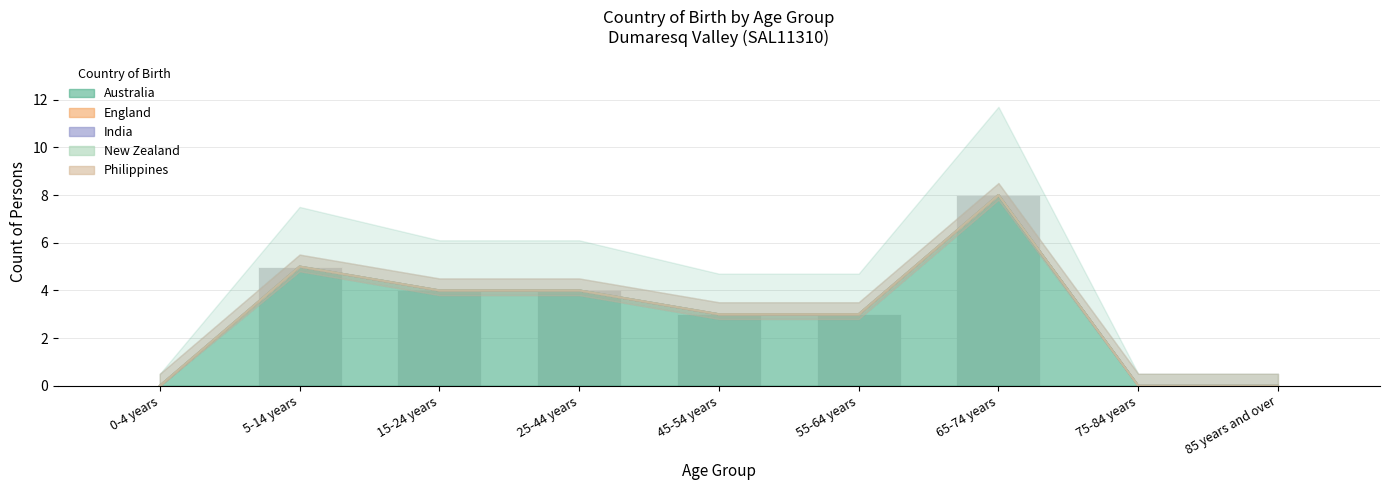

The Australia series shows 0 at 75-84 years. True or false?

True